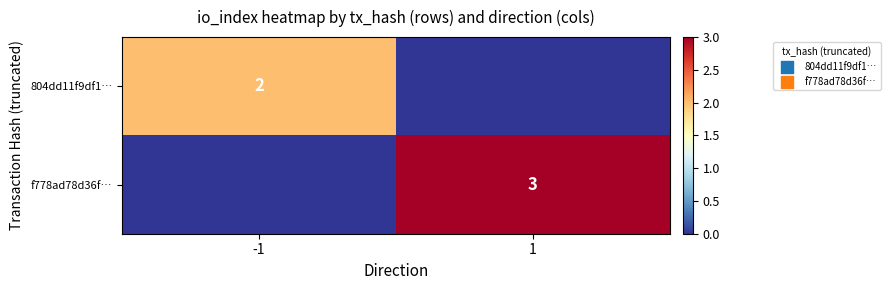

The 804dd11f9df1… series shows 3 at -1. True or false?

False